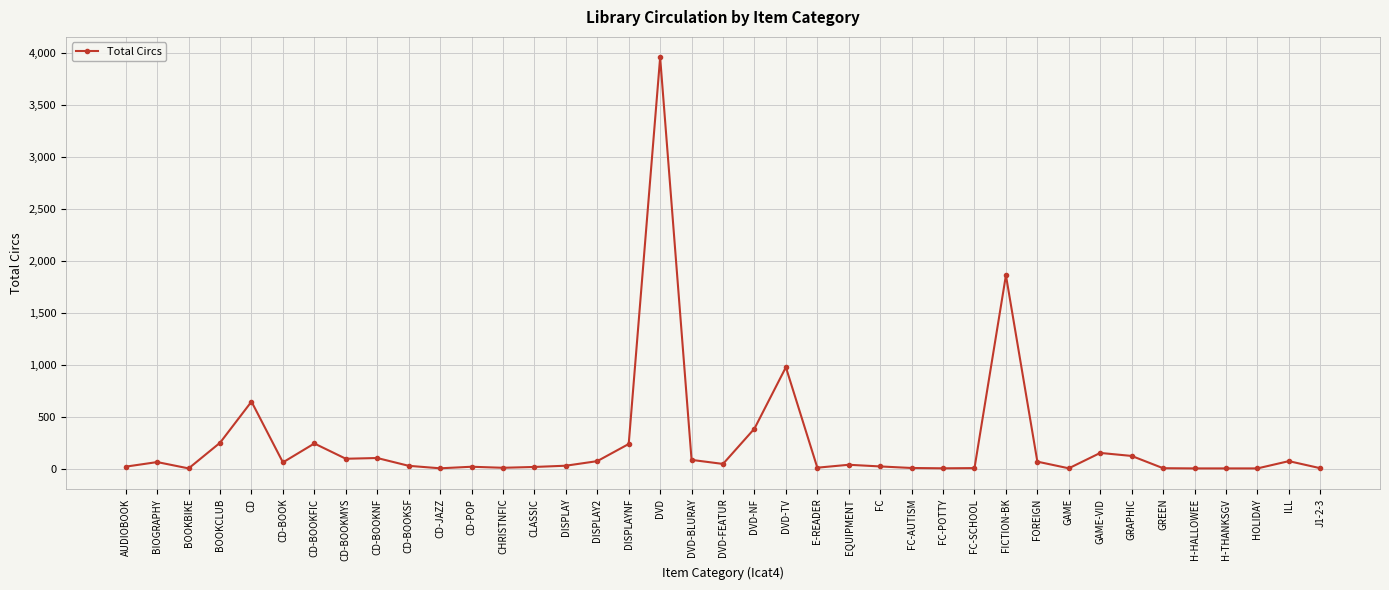

At which label does the data first exceed 36?

BIOGRAPHY